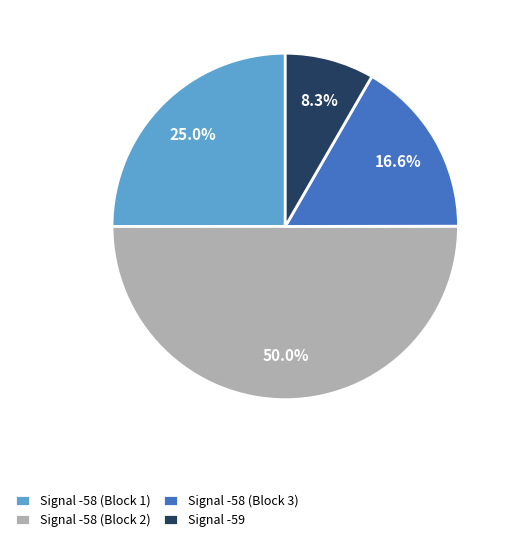

Is the sum of Signal -58 (Block 2) and Signal -58 (Block 3) greater than half?

Yes